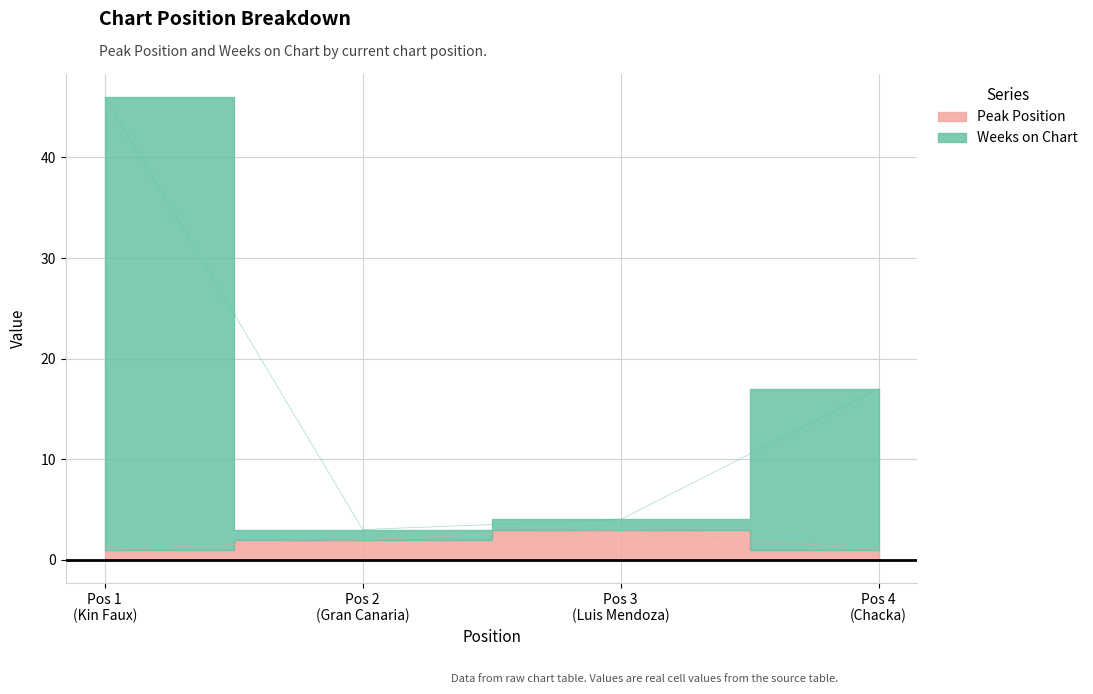

How many categories are shown in the chart?

4